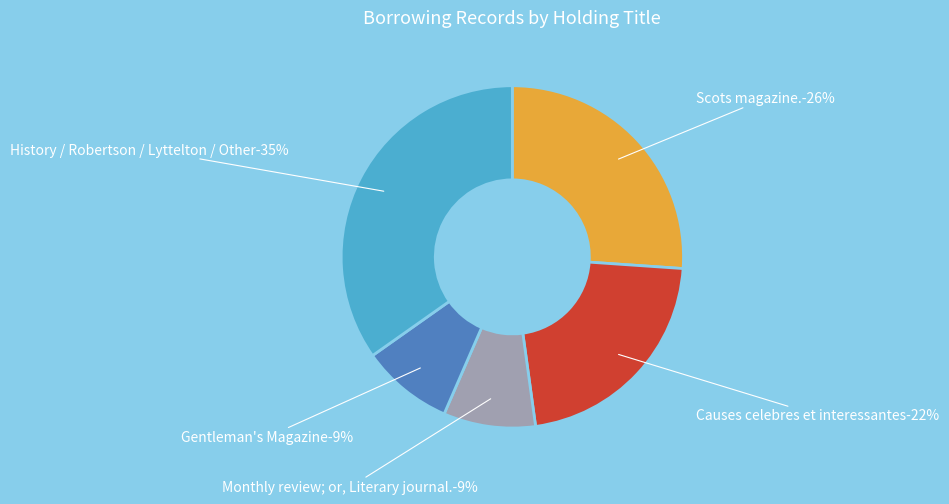

Which category has the biggest portion of the pie?

History / Robertson / Lyttelton / Other